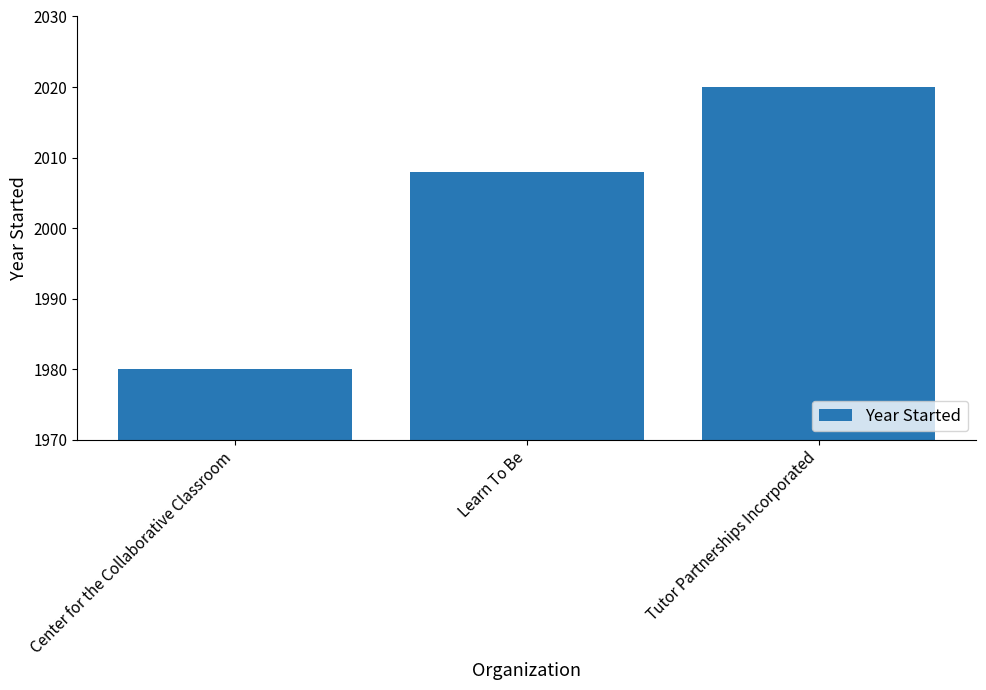

Reading left to right, transcribe all the data shown in this chart.

Center for the Collaborative Classroom=1980	Learn To Be=2008	Tutor Partnerships Incorporated=2020